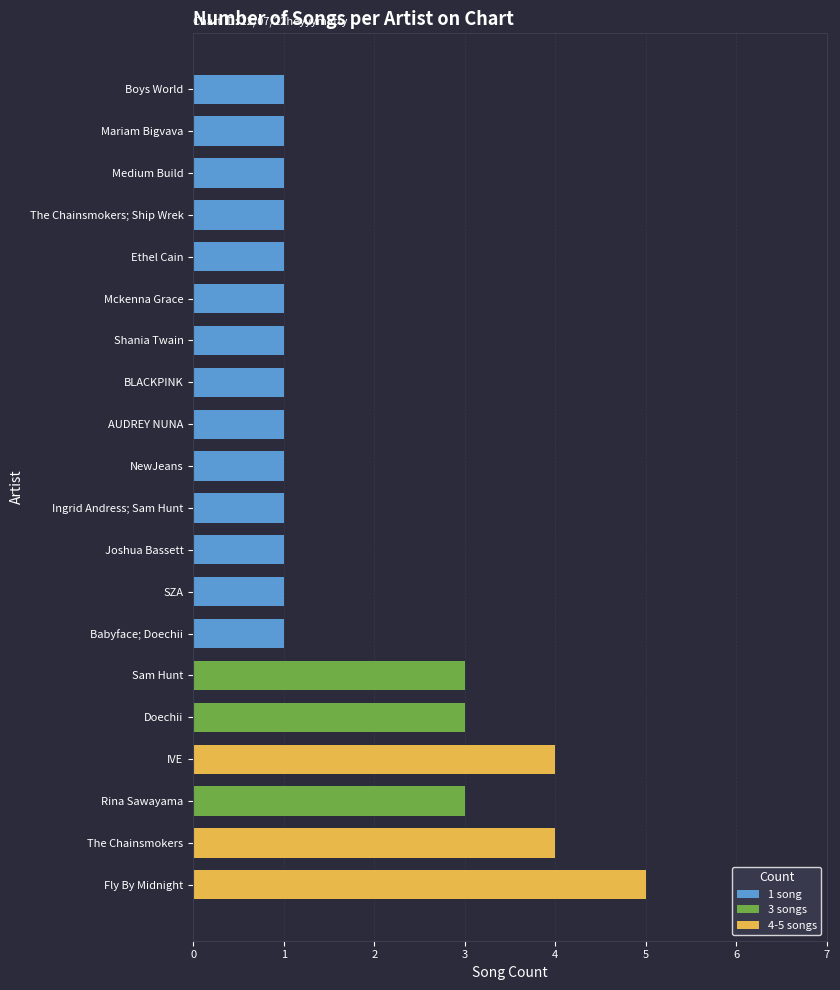

What is the maximum value shown in the chart?

5